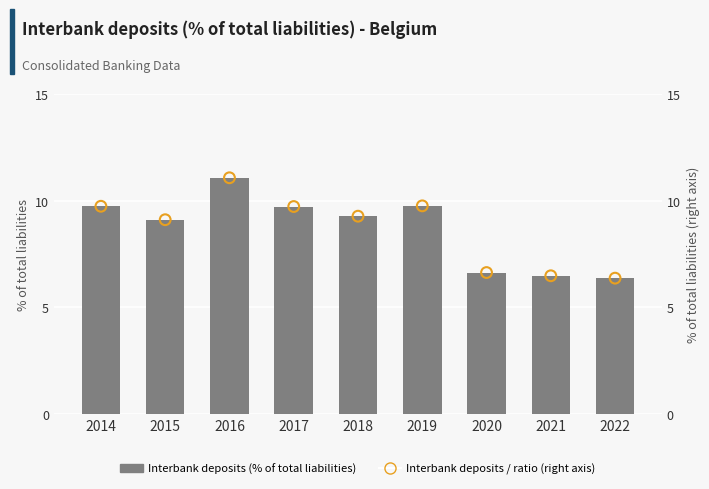

At which category is the sum across all series the highest?

2016